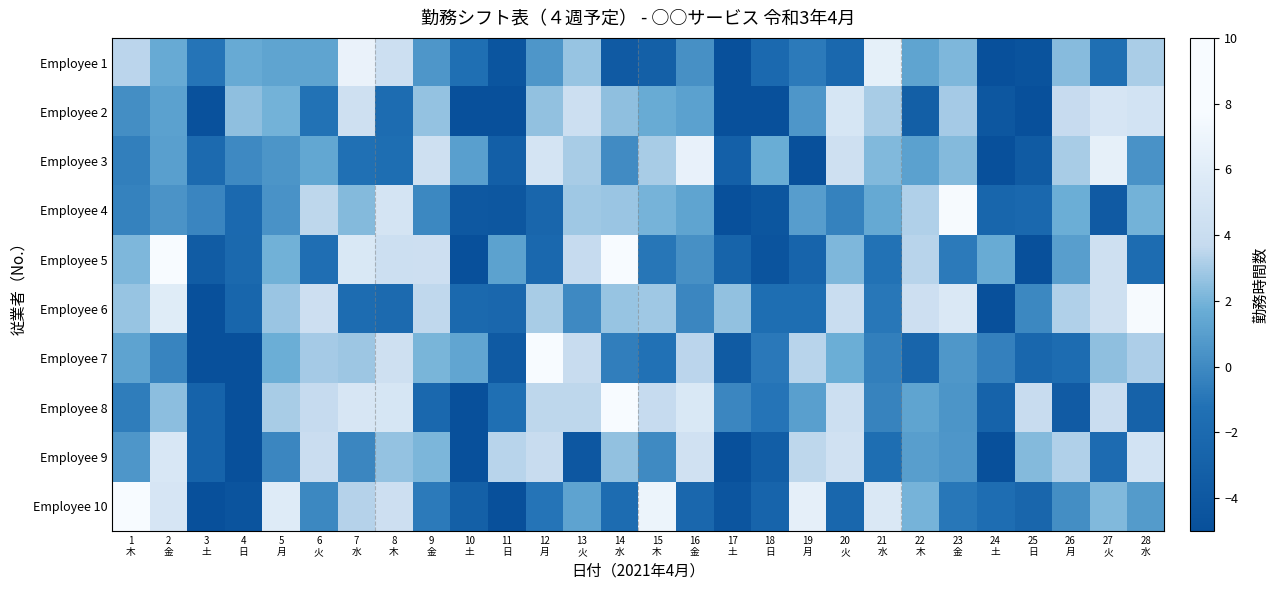

Which series has the widest spread of values?

Employee 10